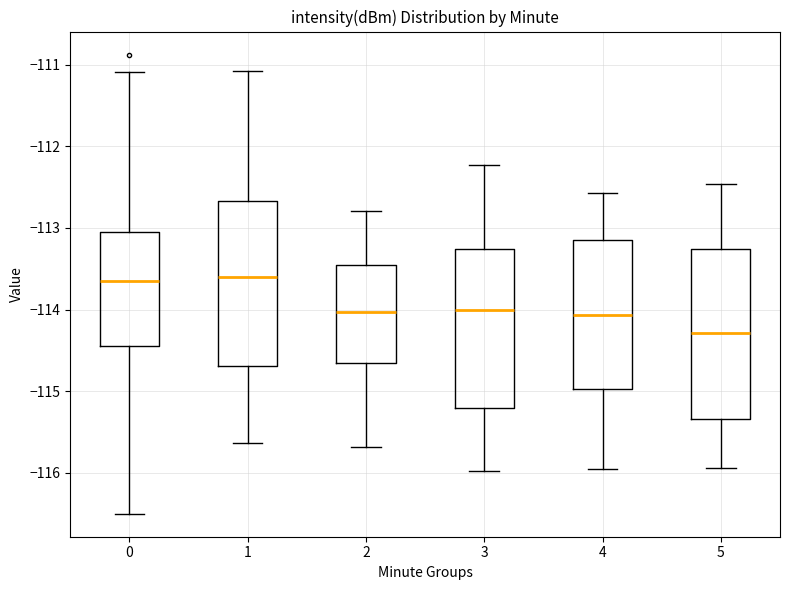

Where is the lower edge of the box at x = 0 on the y-axis? The values are not printed on the chart, so give them approximately, as read against the axis.

-114.4